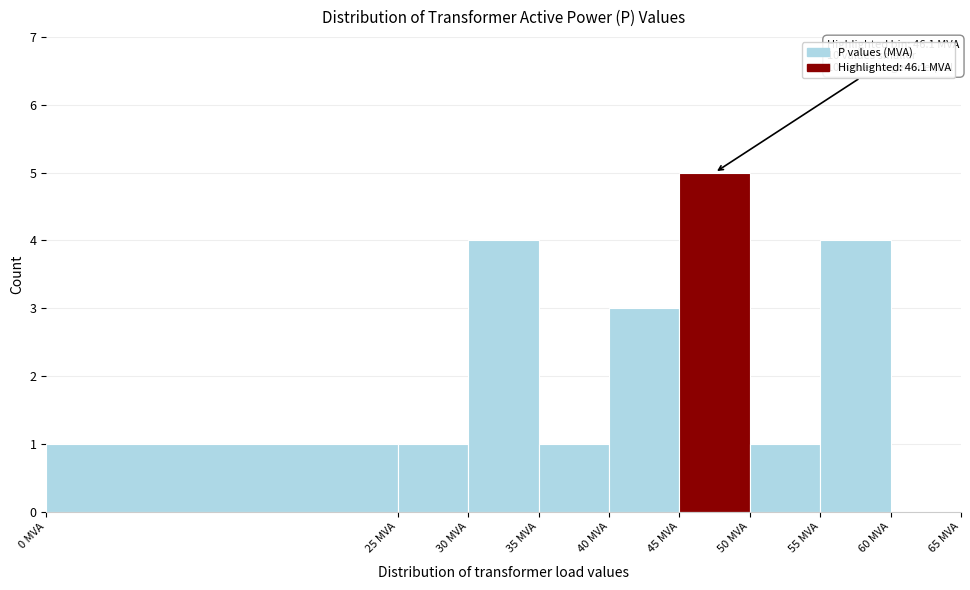

Over which range of the x-axis is the bar tallest?

45 to 50